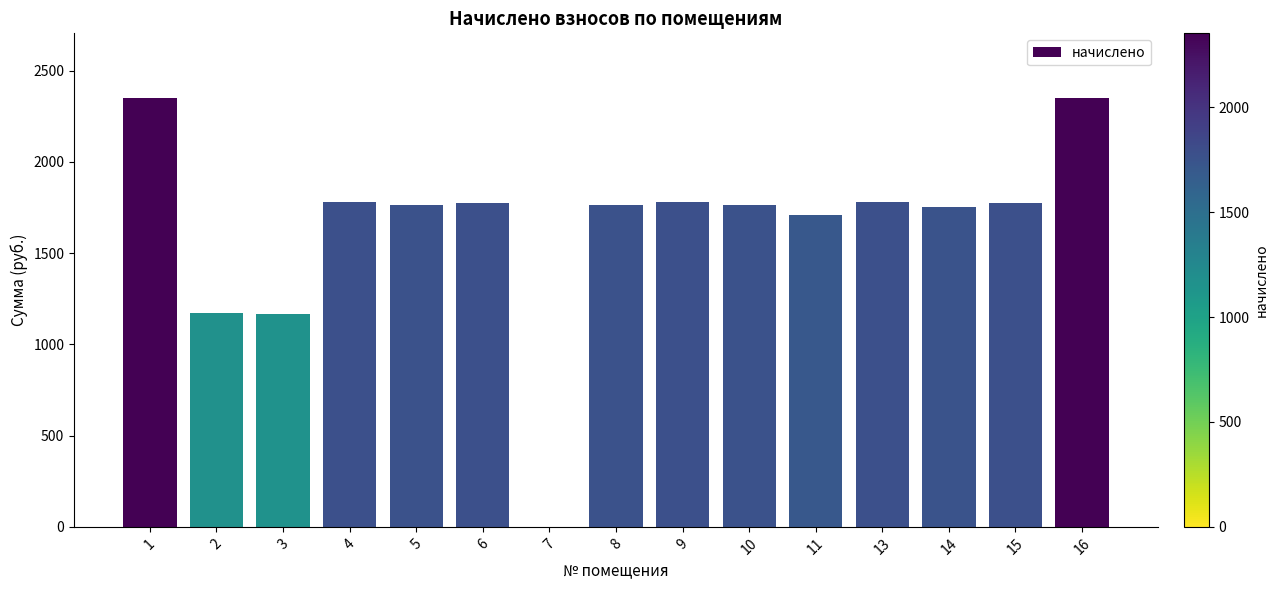

The value at 8 is 1762.4. True or false?

True